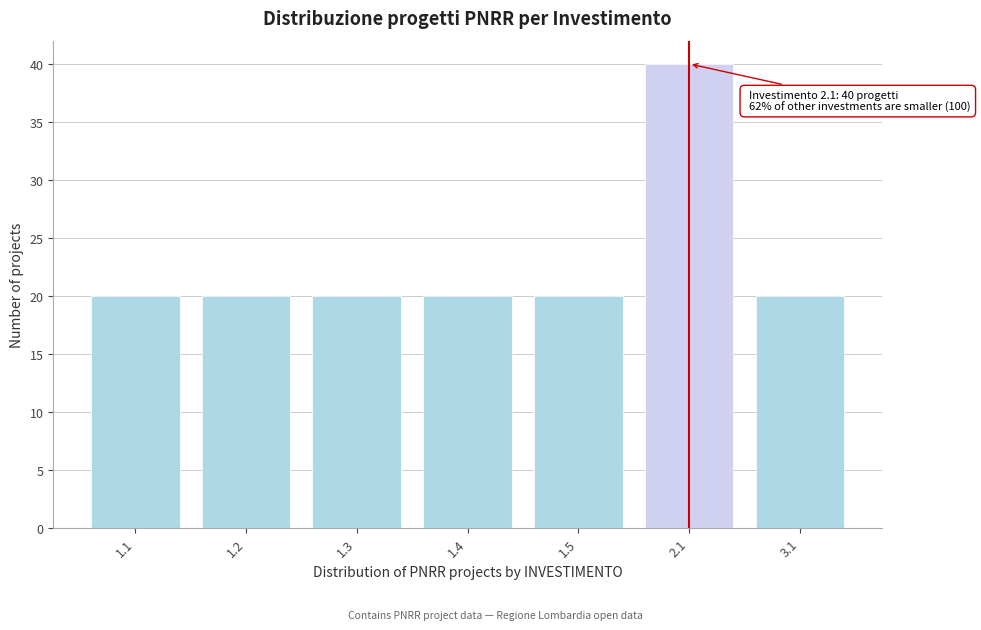

Reading left to right, extract all data points from this chart.

20	20	20	20	20	40	20